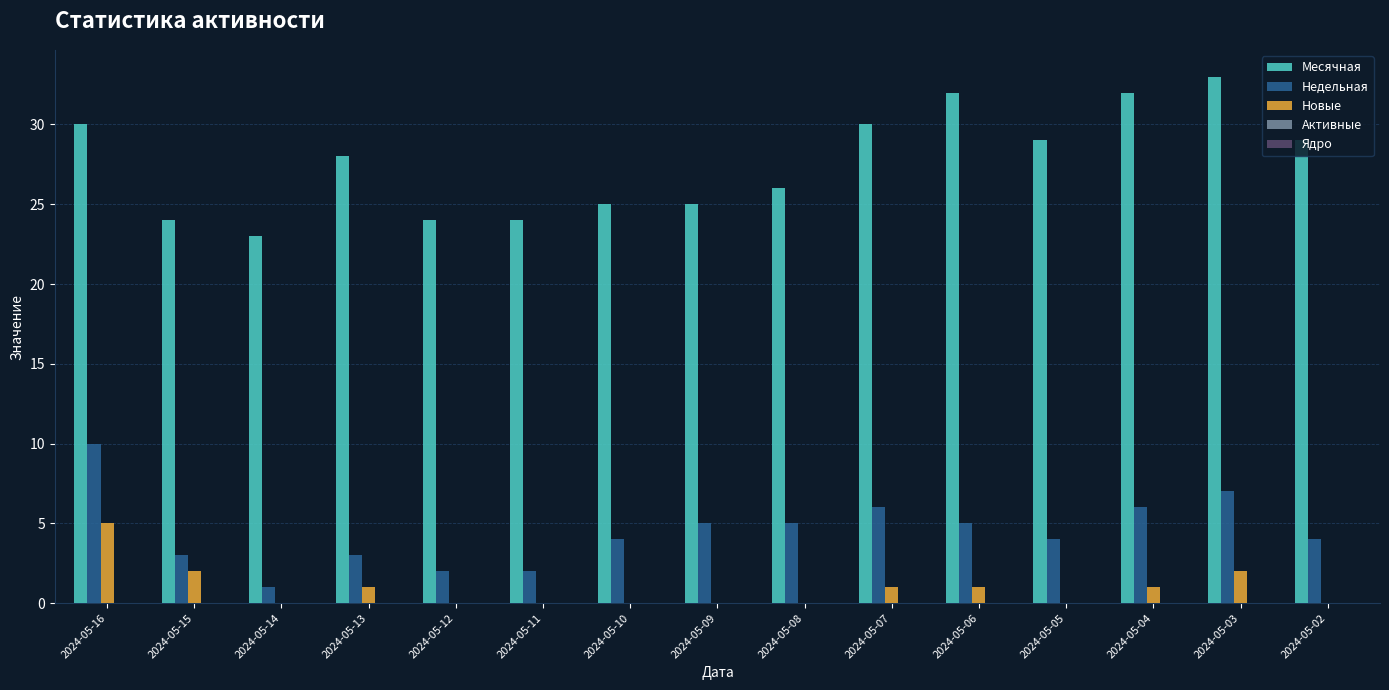

True or false: Недельная has a value of 4 at 2024-05-04.

False